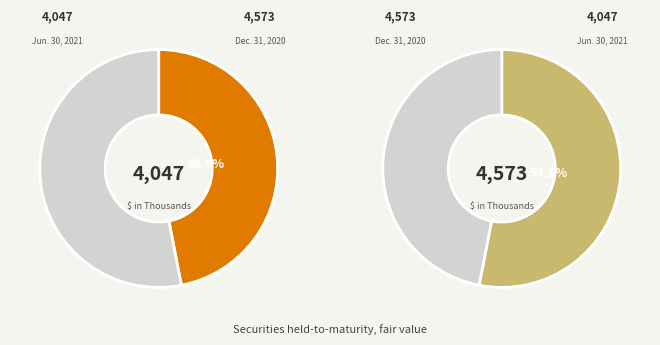

What percentage is NOT represented by Dec. 31, 2020?

46.9%